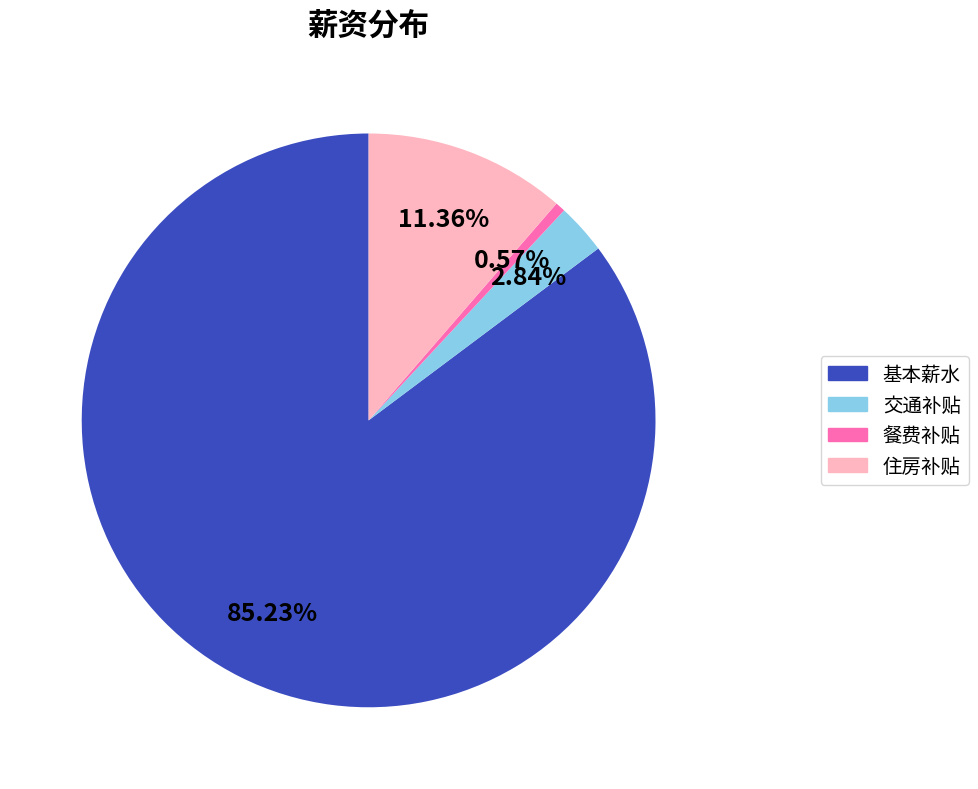

Rank the categories by value from lowest to highest.

餐费补贴, 交通补贴, 住房补贴, 基本薪水